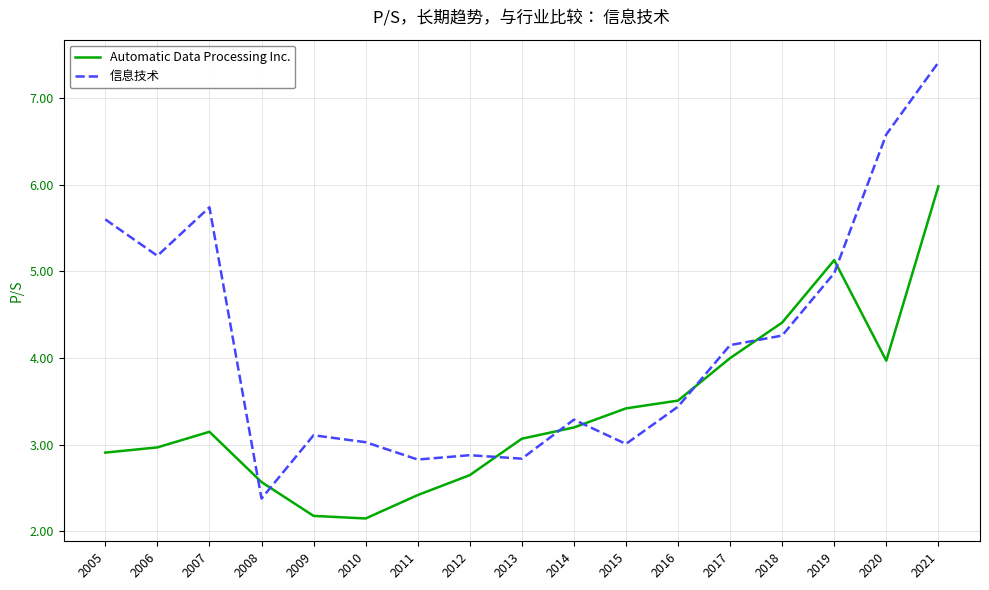

At 2013, list the series in order from smallest to largest.

信息技术, Automatic Data Processing Inc.